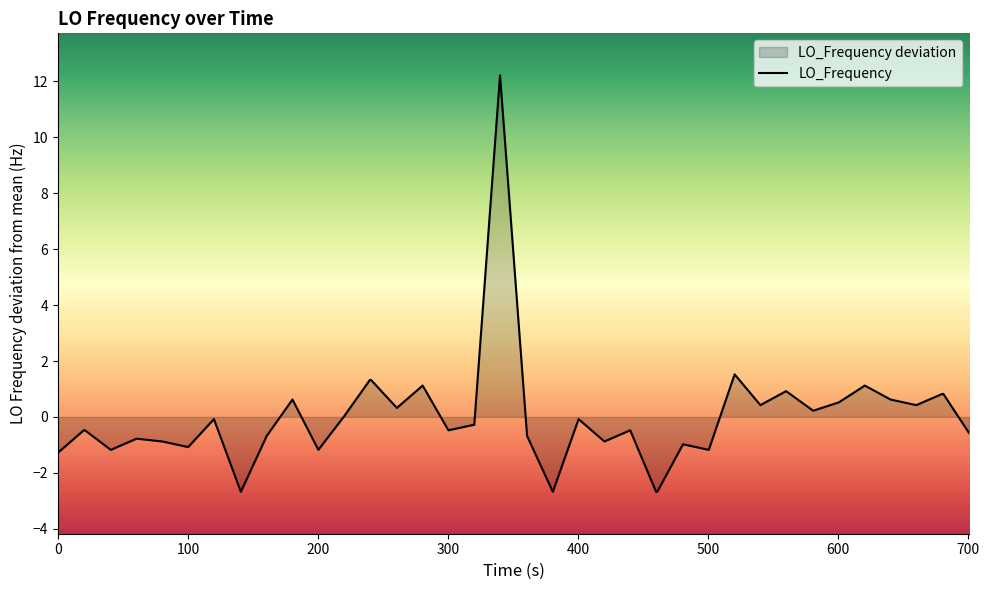

What is the minimum value shown in the chart?

-2.7